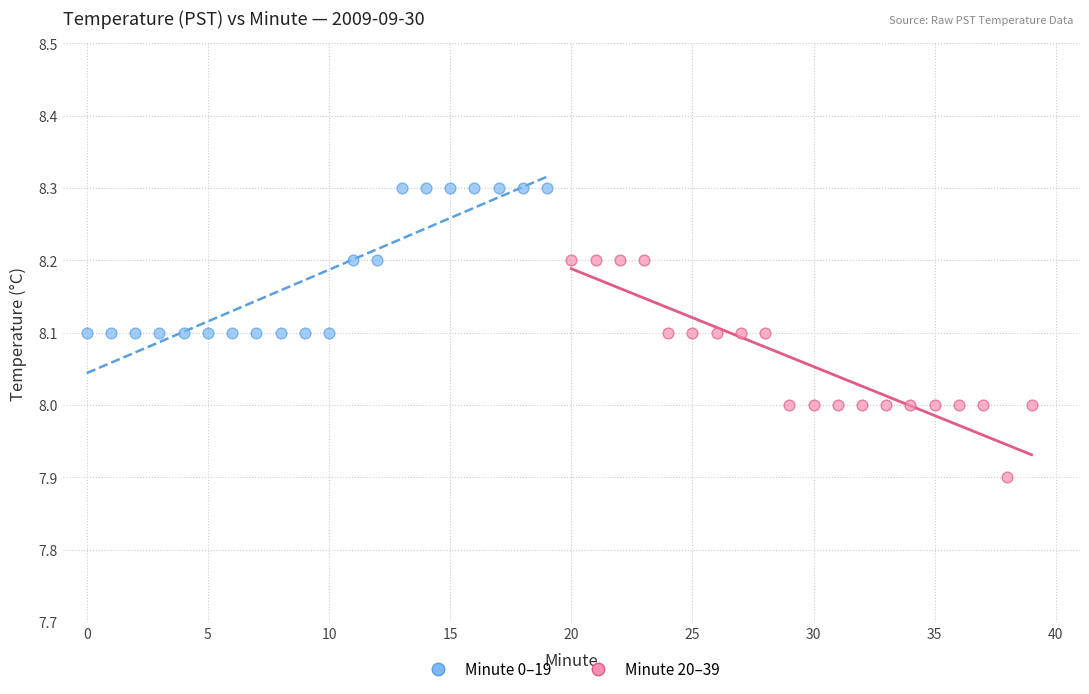

What are all the series names shown in the legend?

Minute 0–19, Minute 20–39